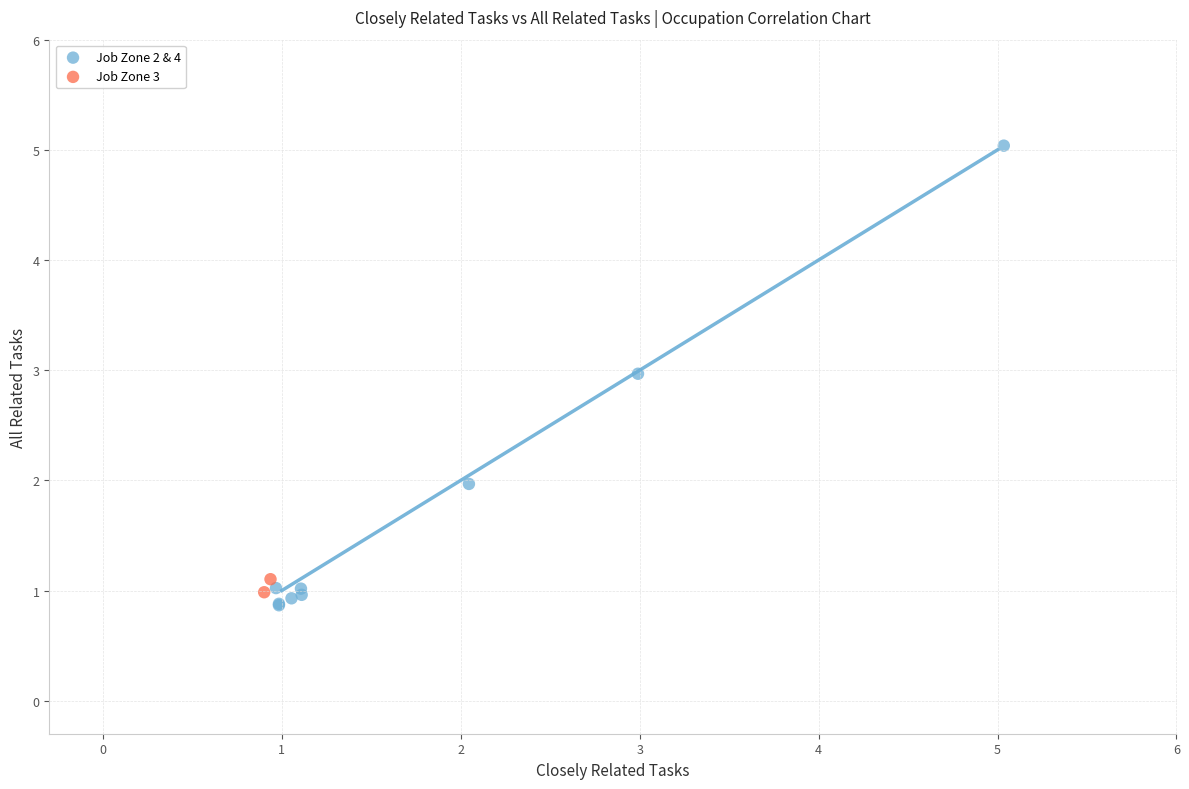

What are all the series names shown in the legend?

Job Zone 2 & 4, Job Zone 3